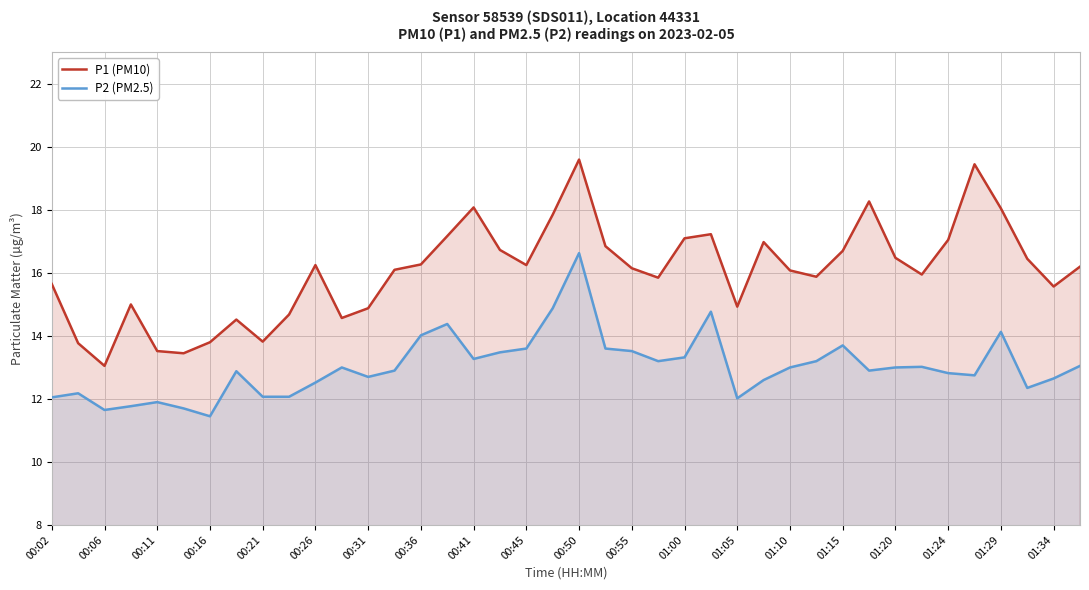

What is the sum of all P2 (PM2.5) values?

520.7